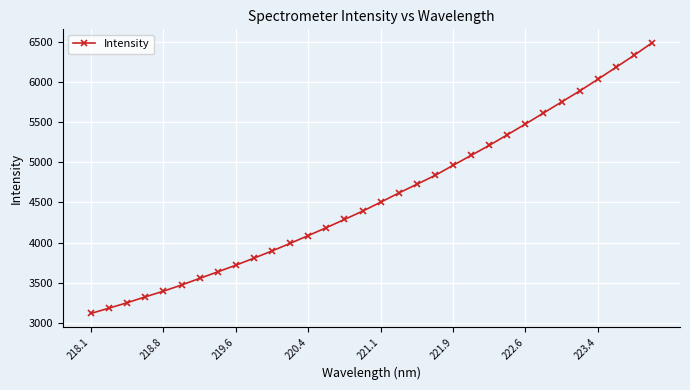

What is the value of the 23rd point from the left?

5211.0